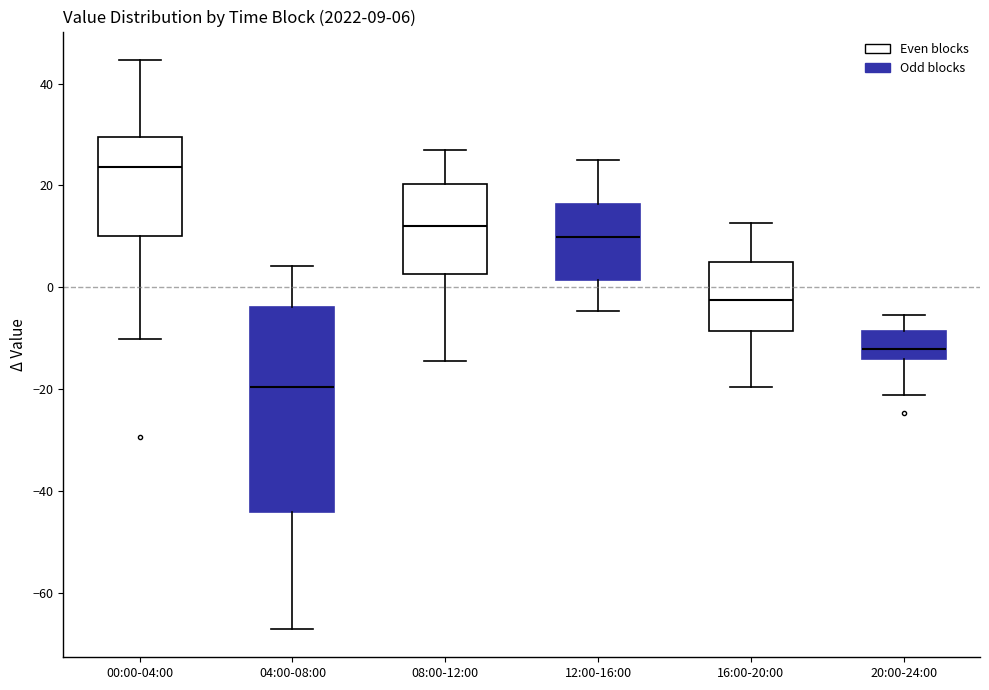

Which box has the highest median line?

00:00-04:00